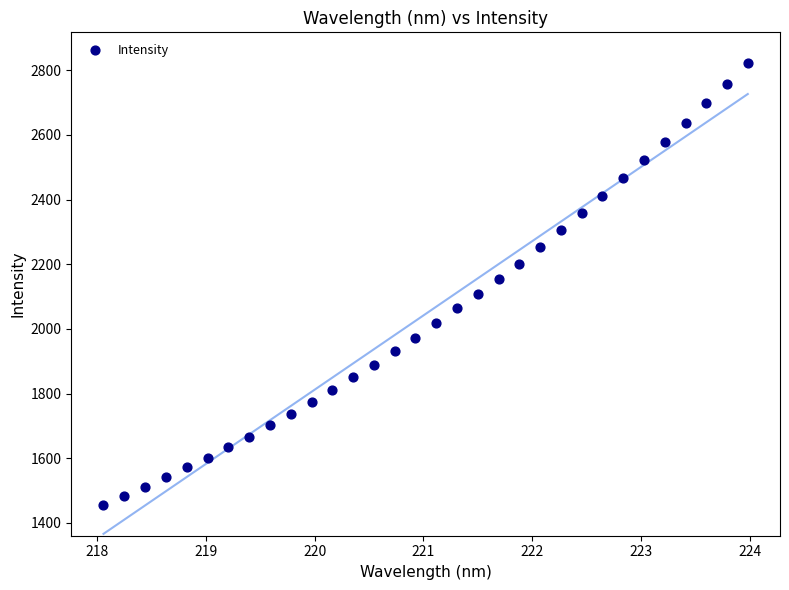

What is the range of Y values (max minus min)?

1365.8